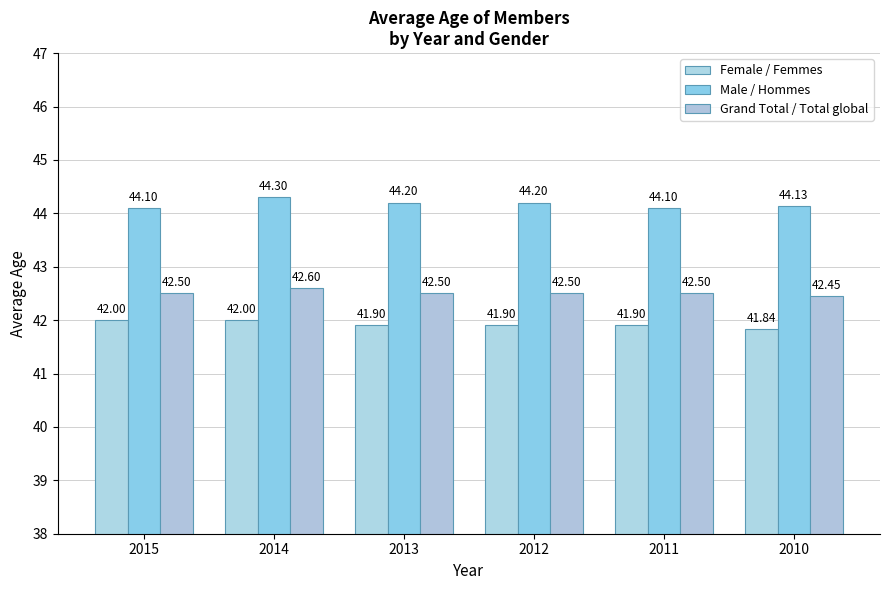

Which label corresponds to the largest value in the chart?

2014